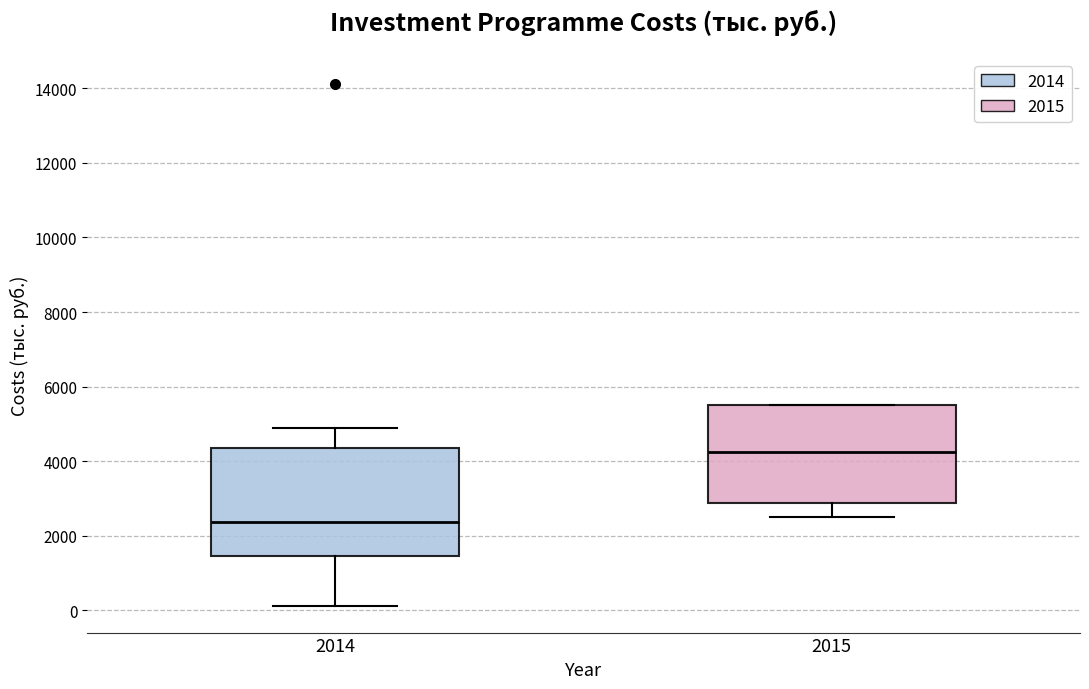

Comparing the boxes themselves (not the whiskers), which one is the tallest?

2014